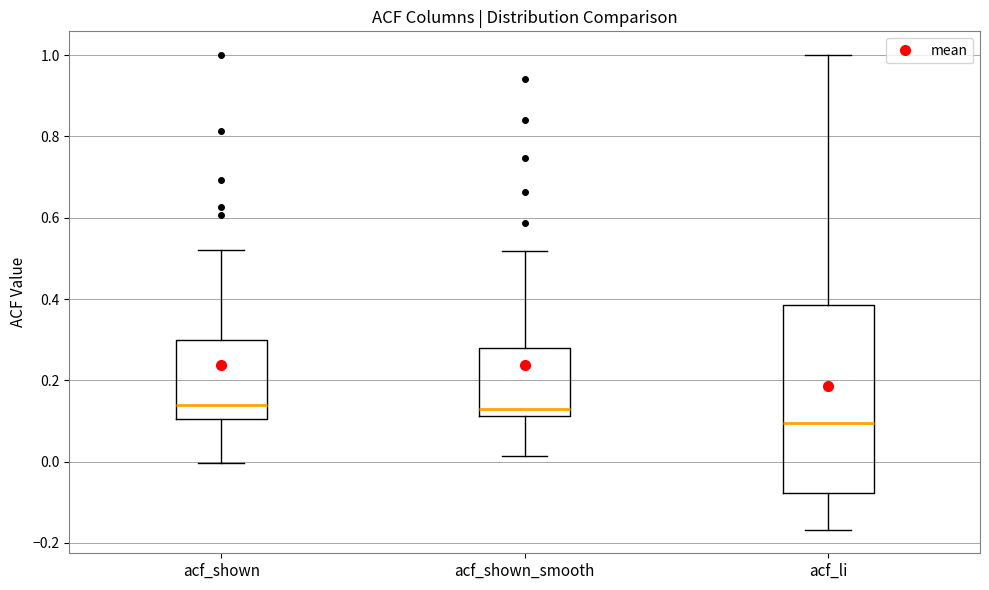

Reading left to right, transcribe this box plot: for each box, give where its median line is, the range the box spans, and where its two whiskers end, as read against the y-axis. The values are not printed on the chart, so give them approximately, as read against the axis.

acf_shown: median 0.14, box 0.10 to 0.30, whiskers 0.00 to 0.52
acf_shown_smooth: median 0.12 (just above the box's lower edge), box 0.12 to 0.28, whiskers 0.02 to 0.52
acf_li: median 0.10, box -0.08 to 0.38, whiskers -0.16 to 1.00